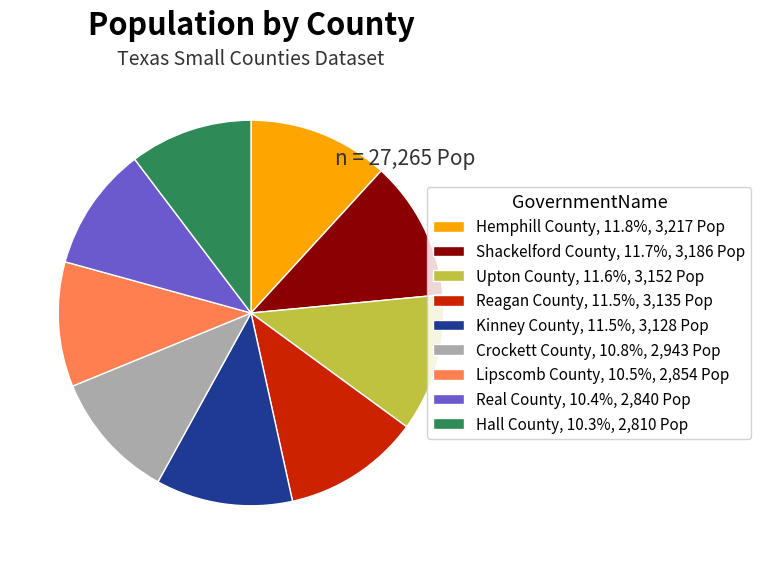

What is the ratio of the value at Upton County, 11.6%, 3,152 Pop to the value at Reagan County, 11.5%, 3,135 Pop?

1.0